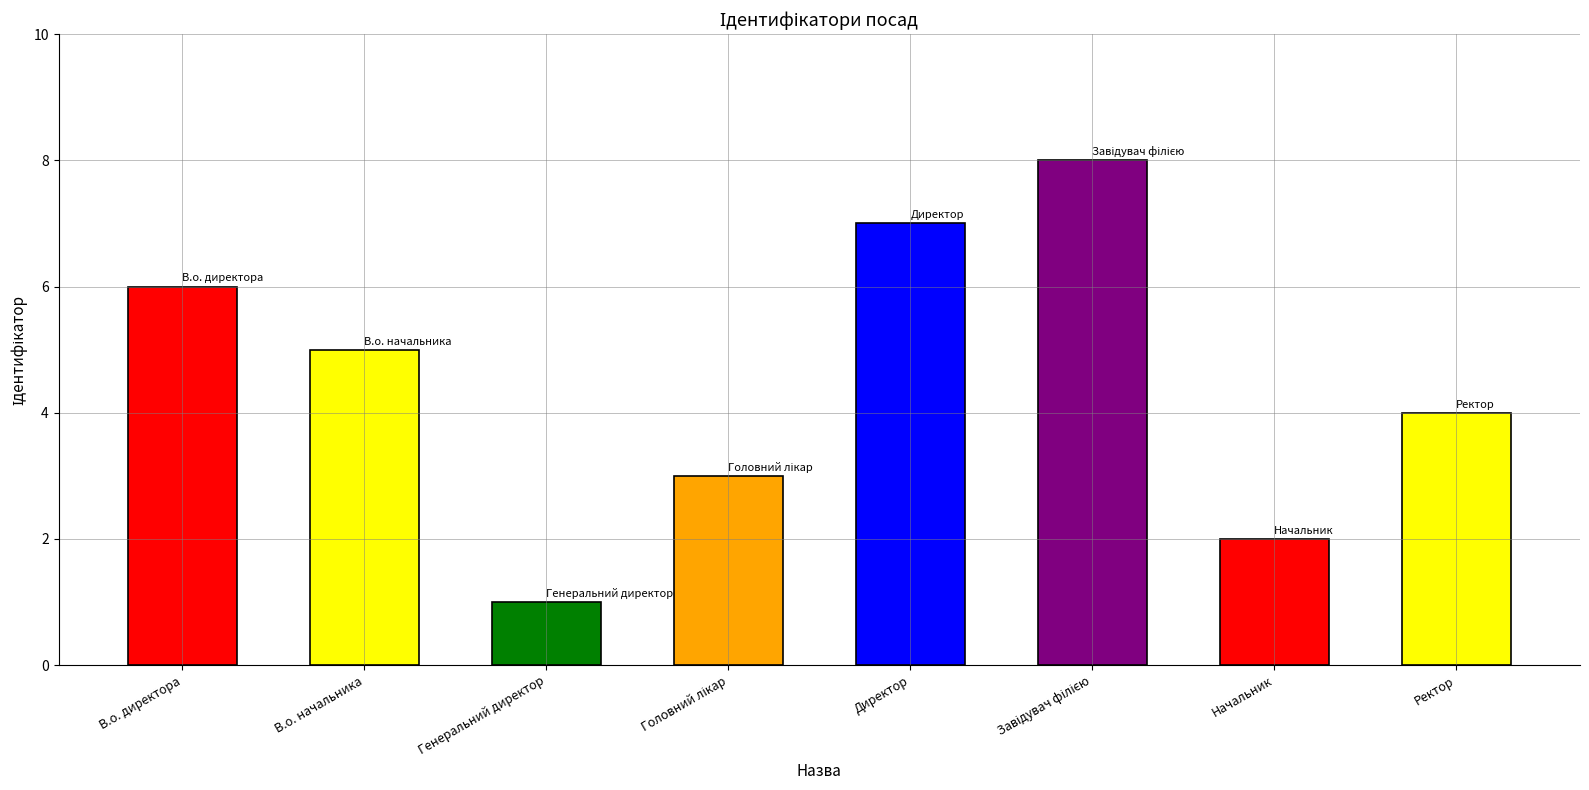

What is the difference between the maximum and minimum values?

7